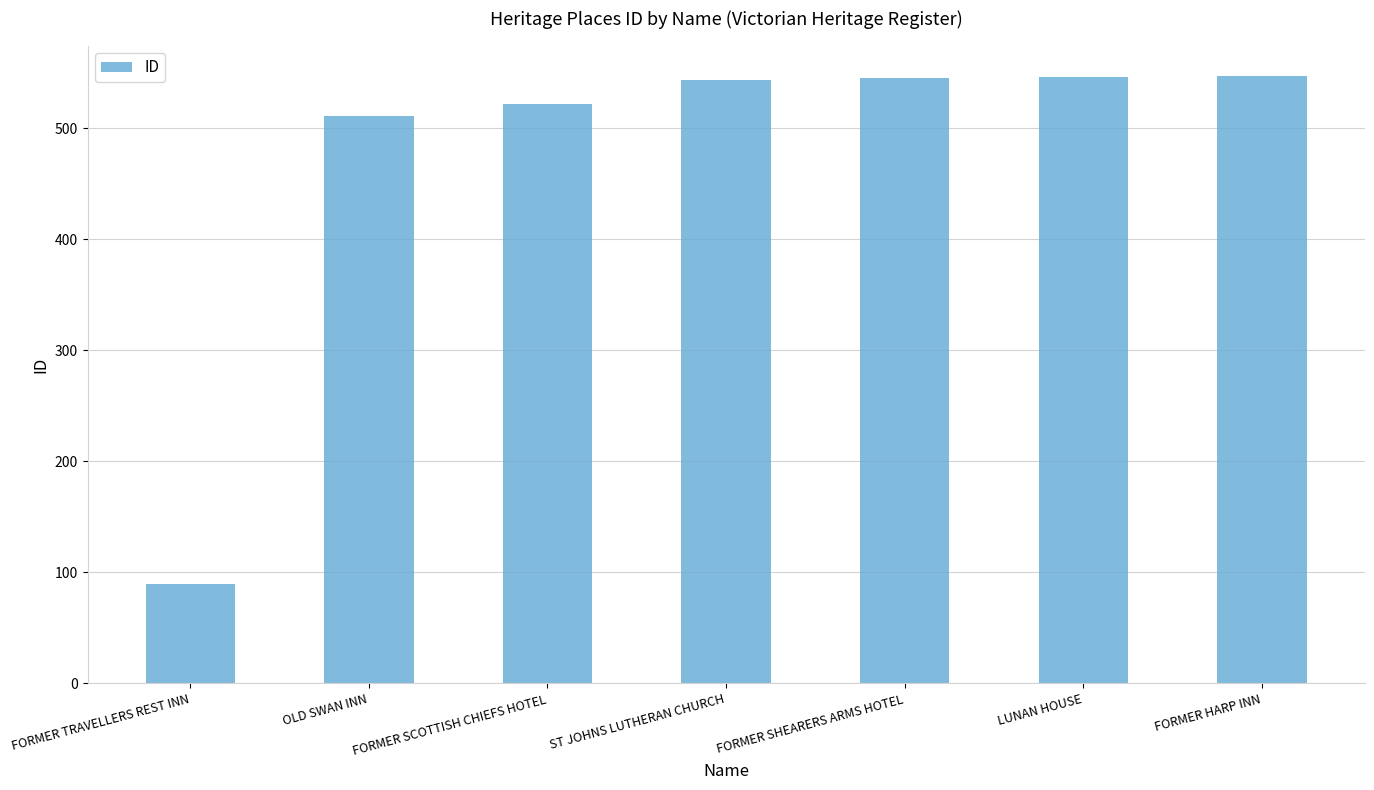

Are the bars grouped side by side (vs. stacked)?

No